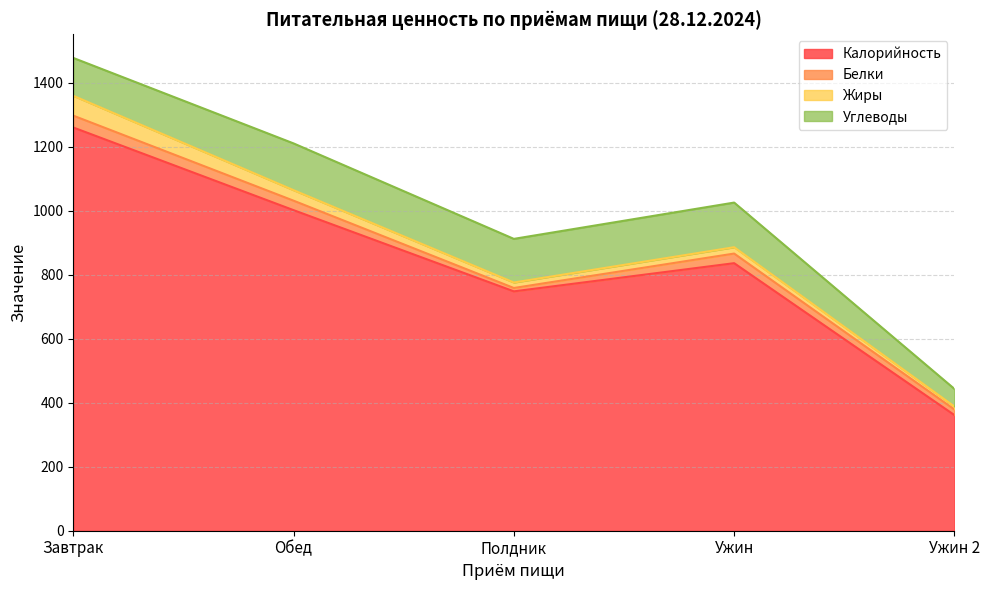

Where is Калорийность nearest to the value 810?

Ужин